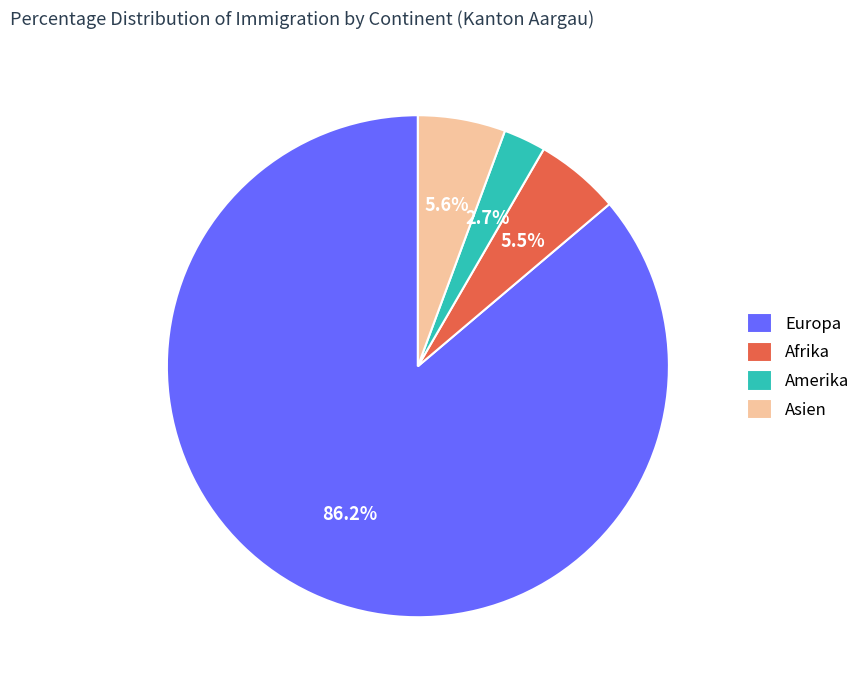

True or false: Asien accounts for 1% of the total.

False